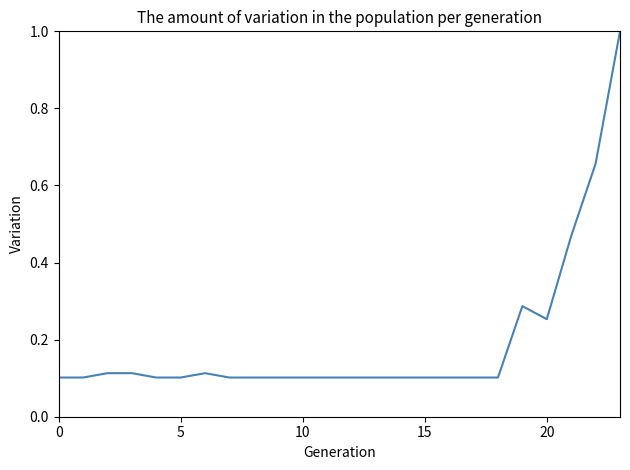

What is the maximum value shown in the chart?

1.0